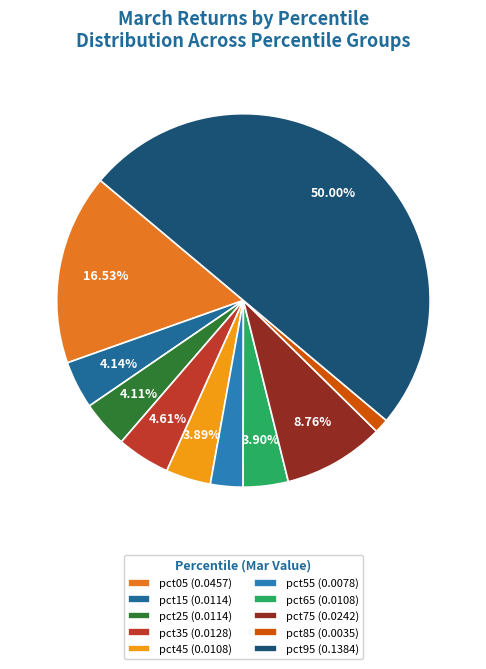

Does any single category account for the majority?

Yes